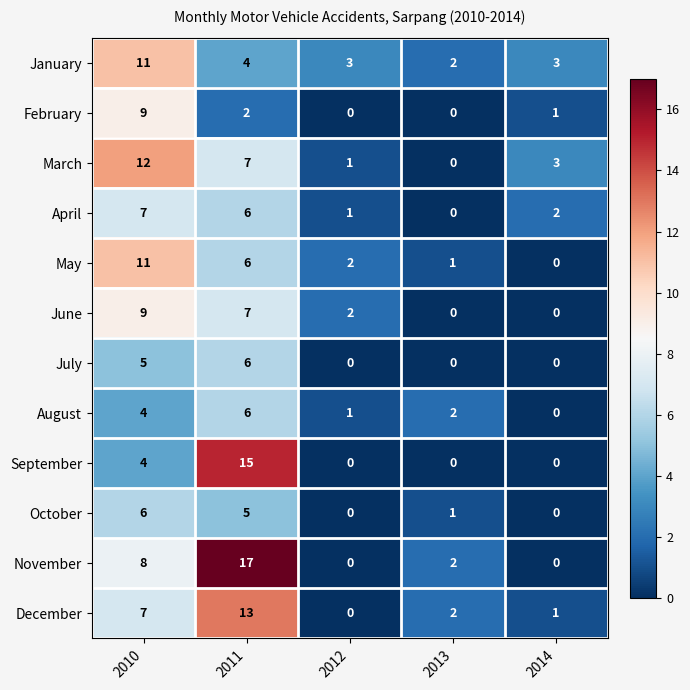

The February series shows 0 at 2014. True or false?

False